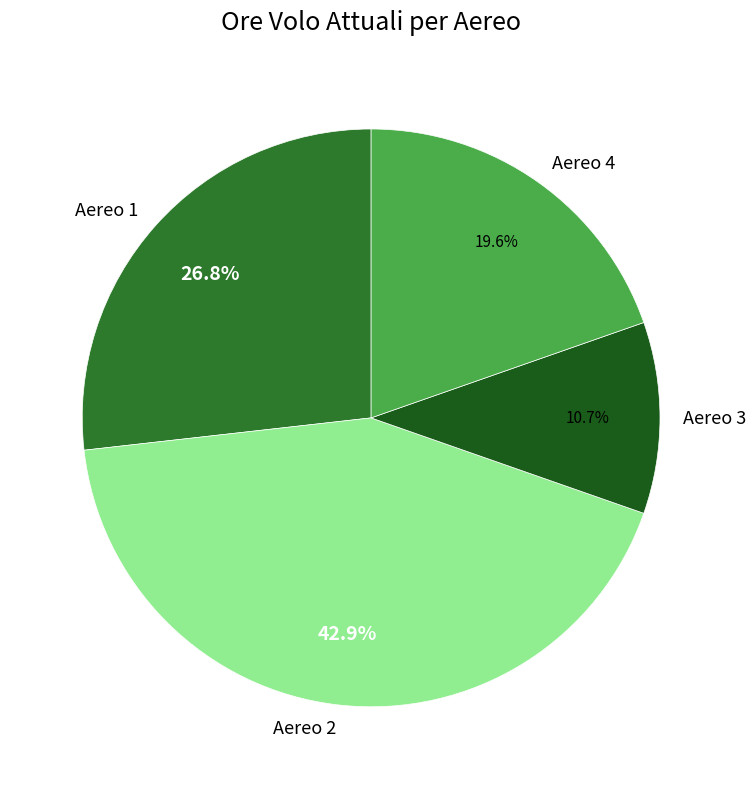

What percentage is the Aereo 4 slice, to the nearest percent?

20%